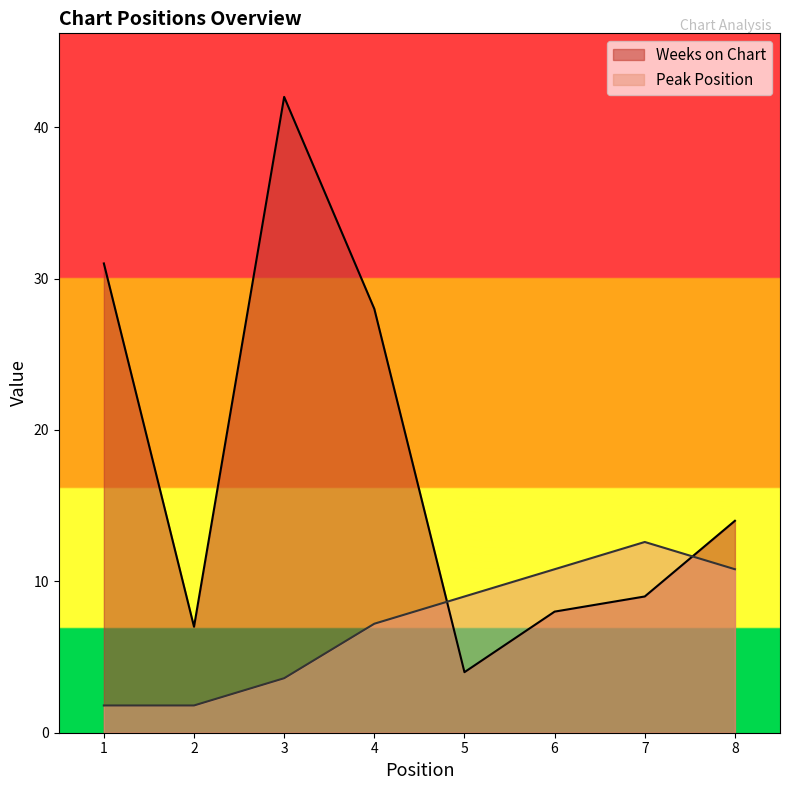

True or false: Weeks on Chart and Peak Position intersect in this chart.

True